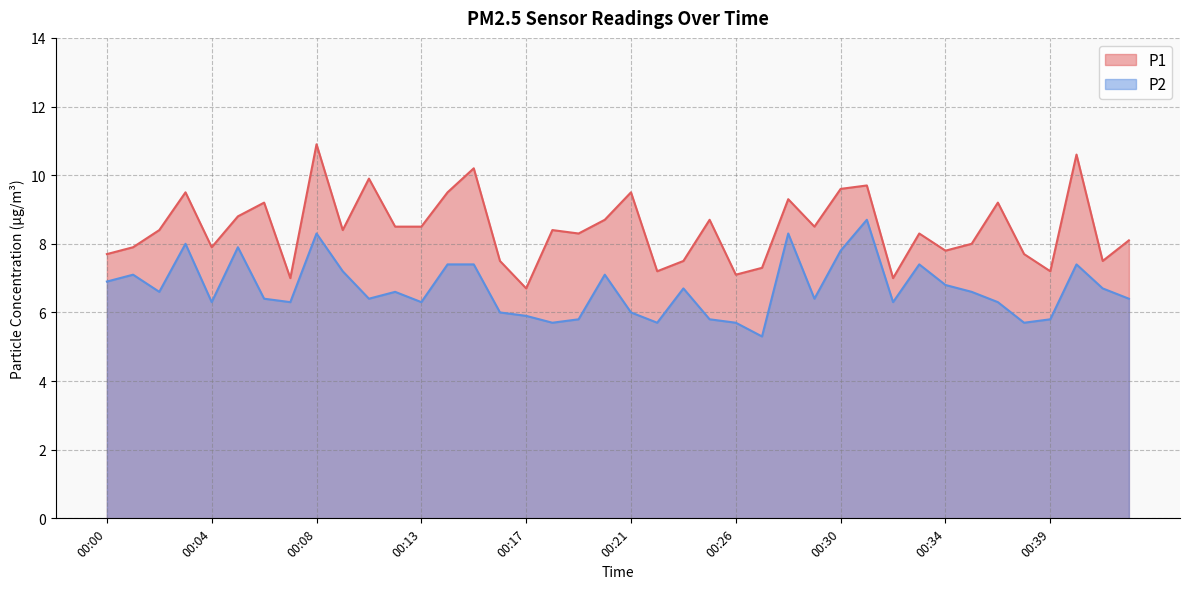

How many categories are shown in the chart?

40